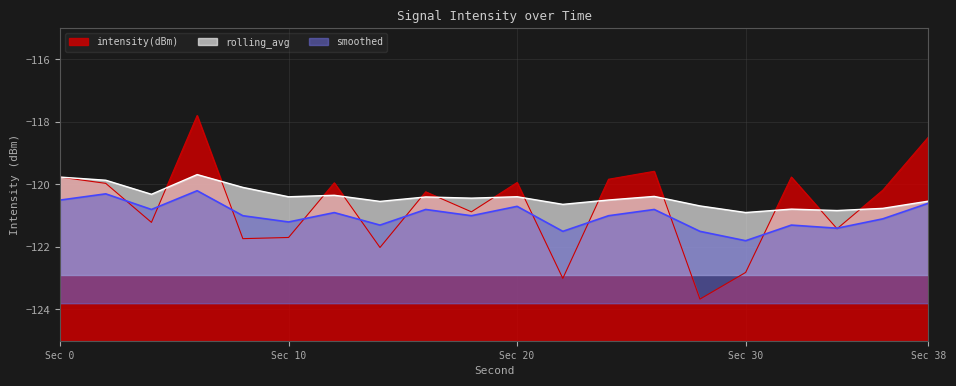

What is the value of the intensity(dBm) point at the 6th from the left?

-121.7